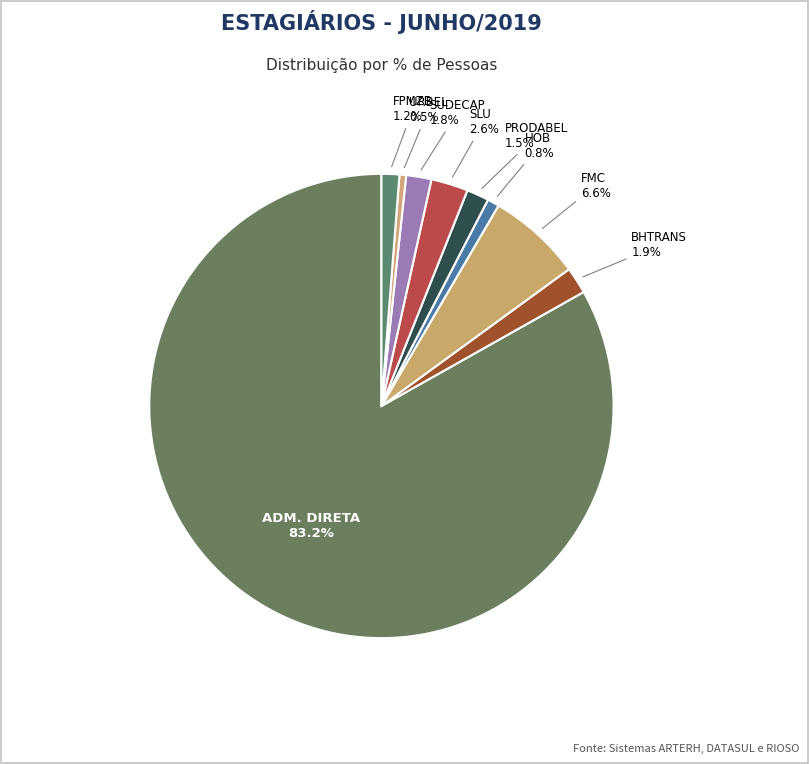

How many slices are in this pie chart?

9